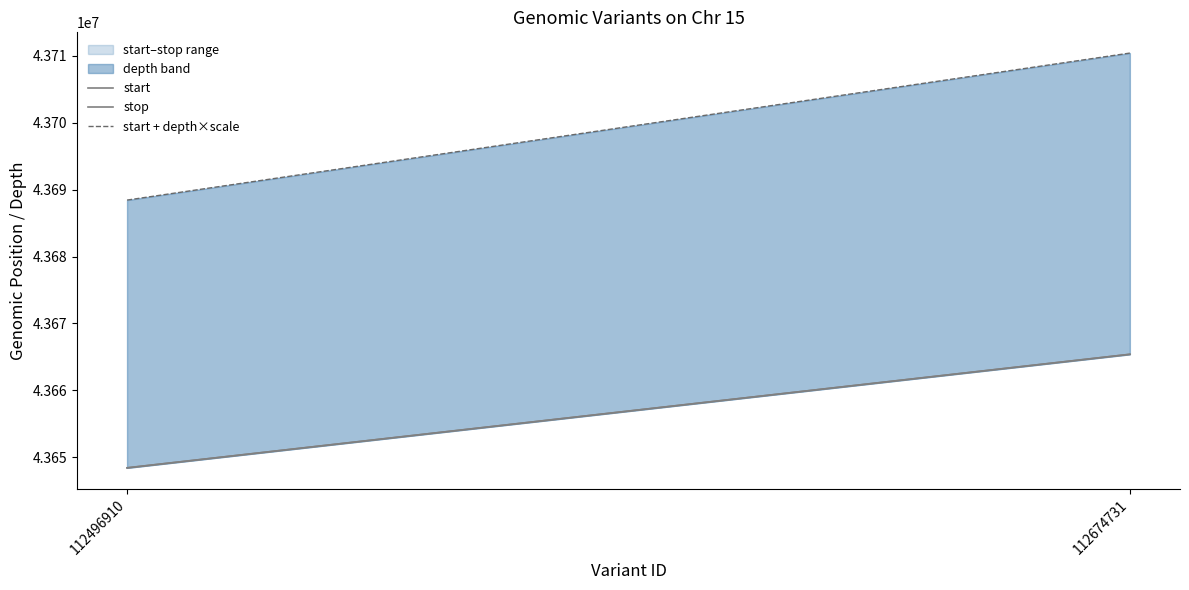

Does the chart display data point markers on the line(s)?

No